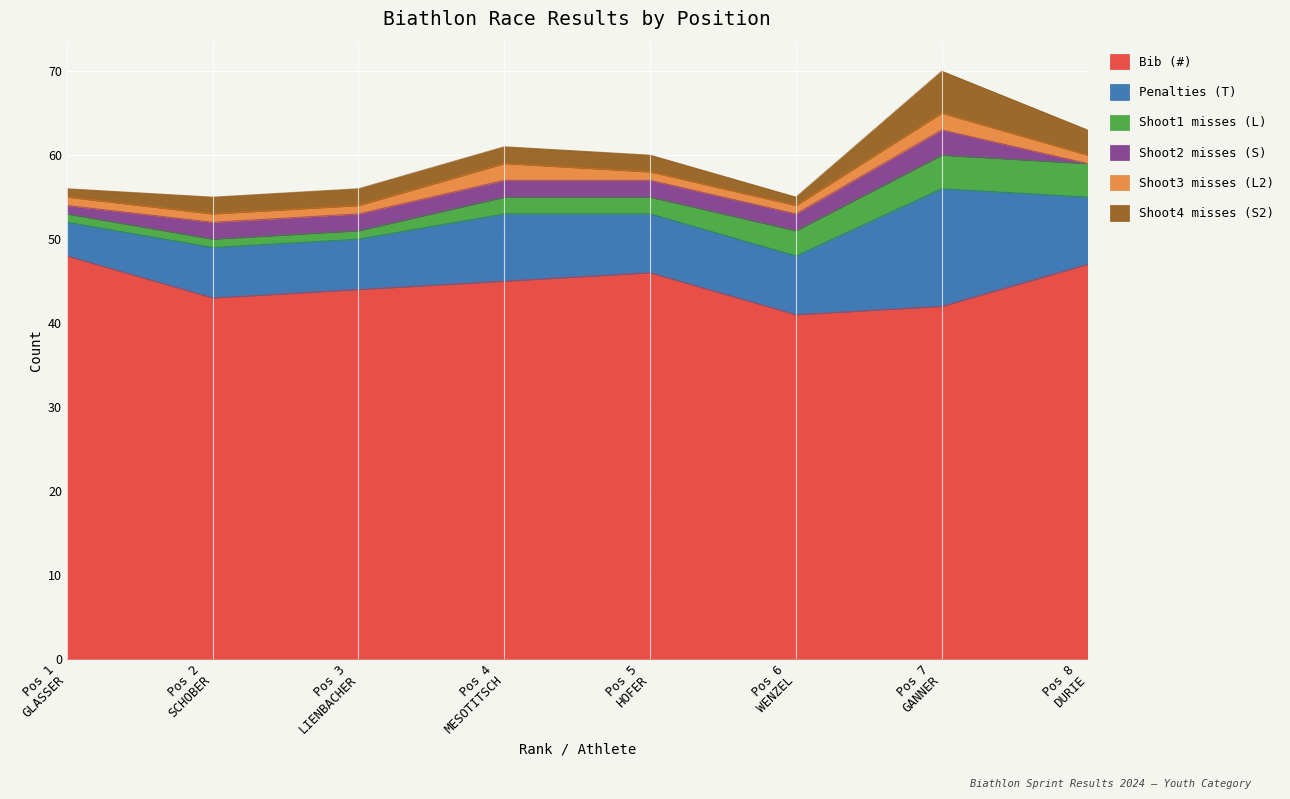

What is the label of the 1st point from the right?

Pos 8
DURIE